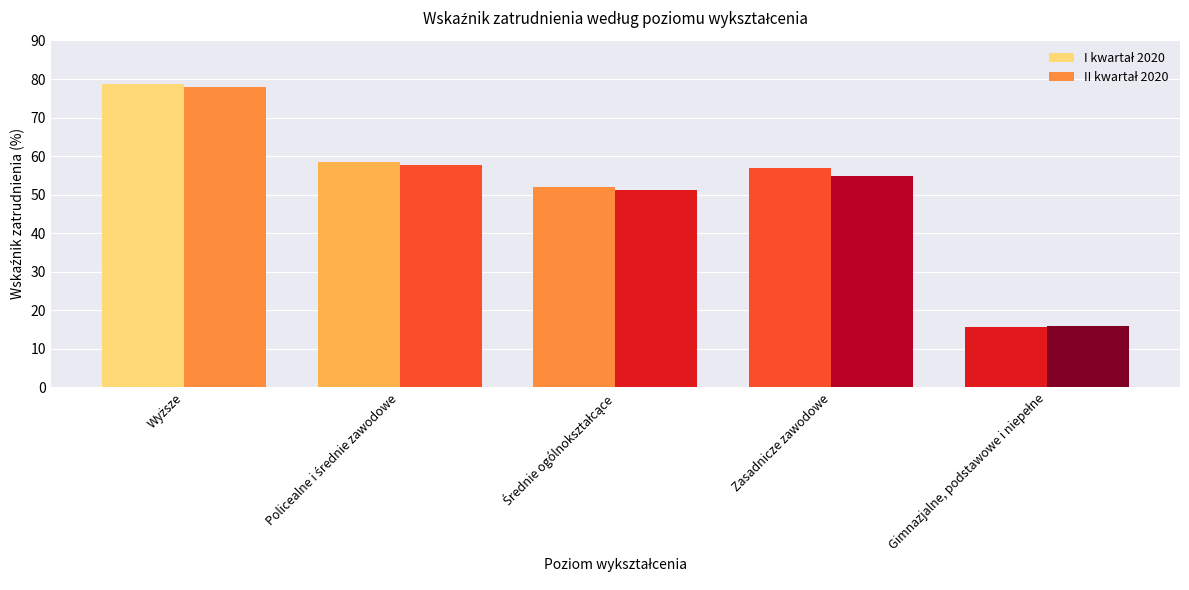

How many data points does each series have?

5